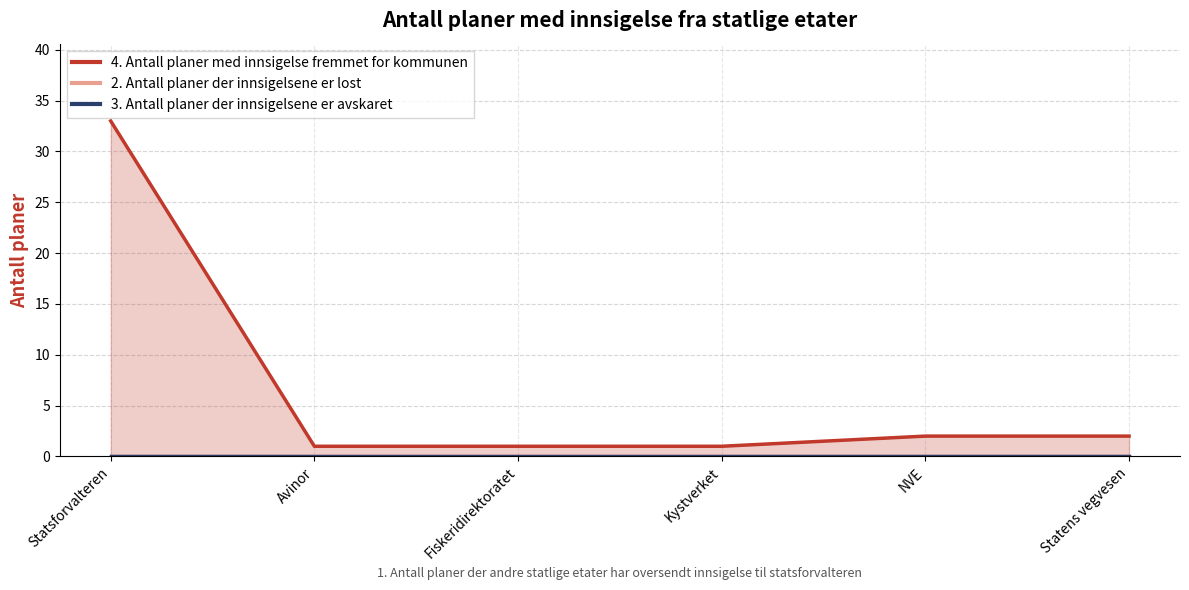

Which series has the largest range (max minus min)?

4. Antall planer med innsigelse fremmet for kommunen